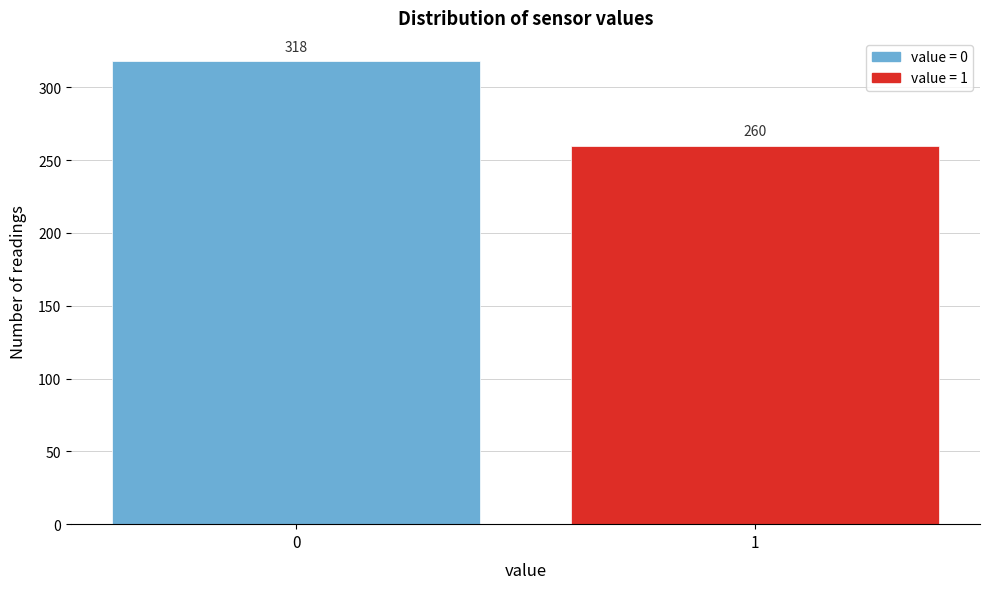

Reading left to right, what are all the values shown in this chart?

0=318	1=260